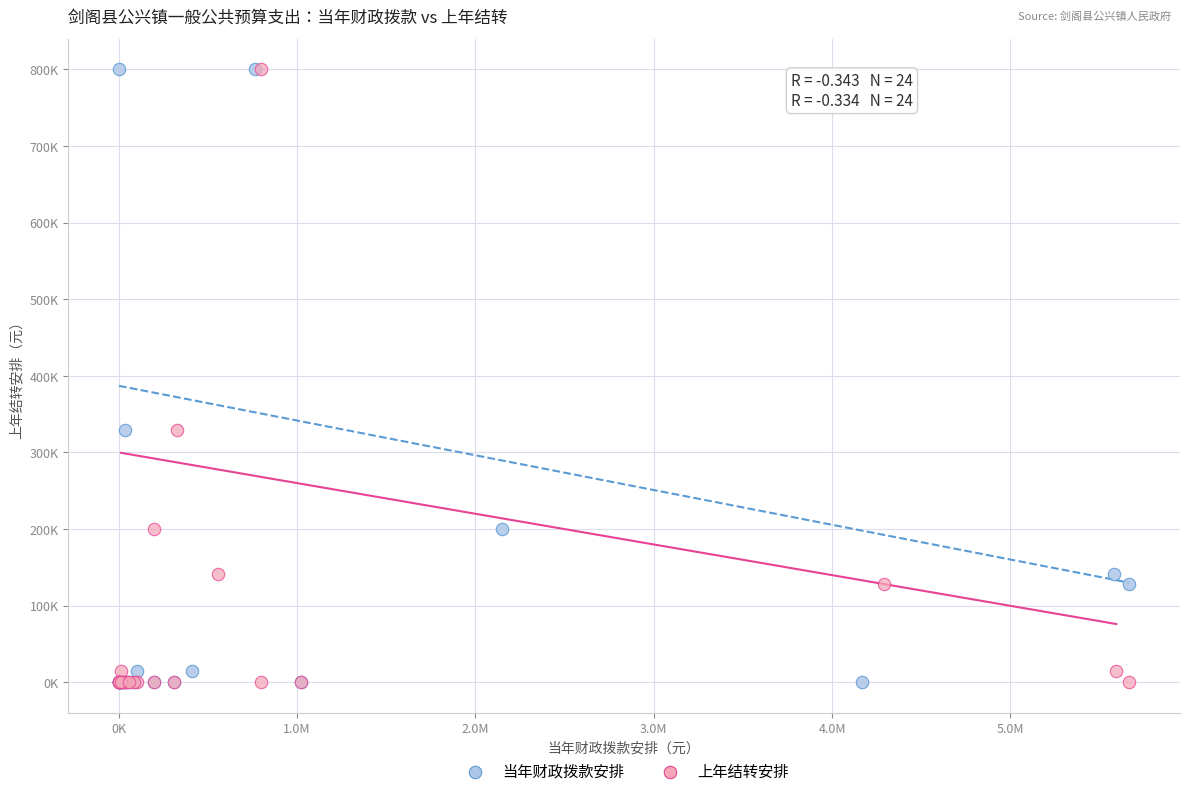

What are all the series names shown in the legend?

当年财政拨款安排, 上年结转安排